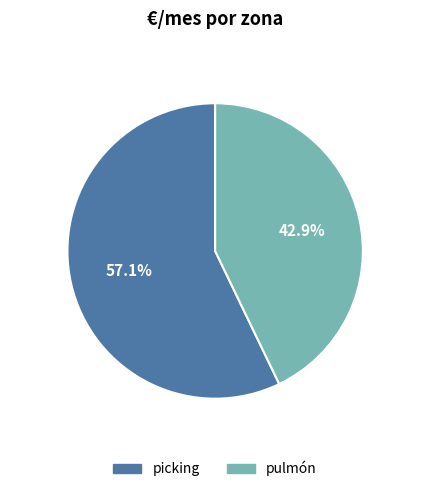

To the nearest percent, what portion does picking represent?

57%